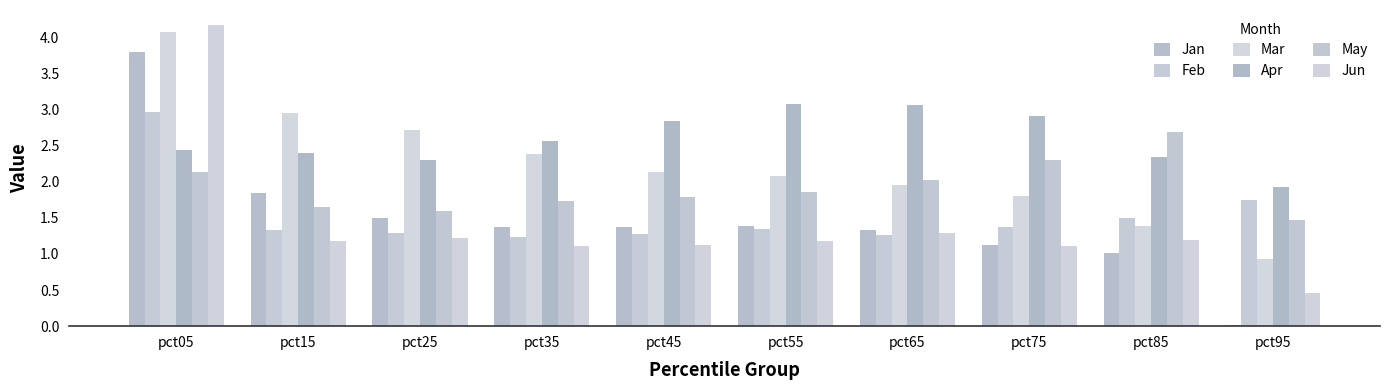

Is it true that May equals 1.0 at pct85?

False